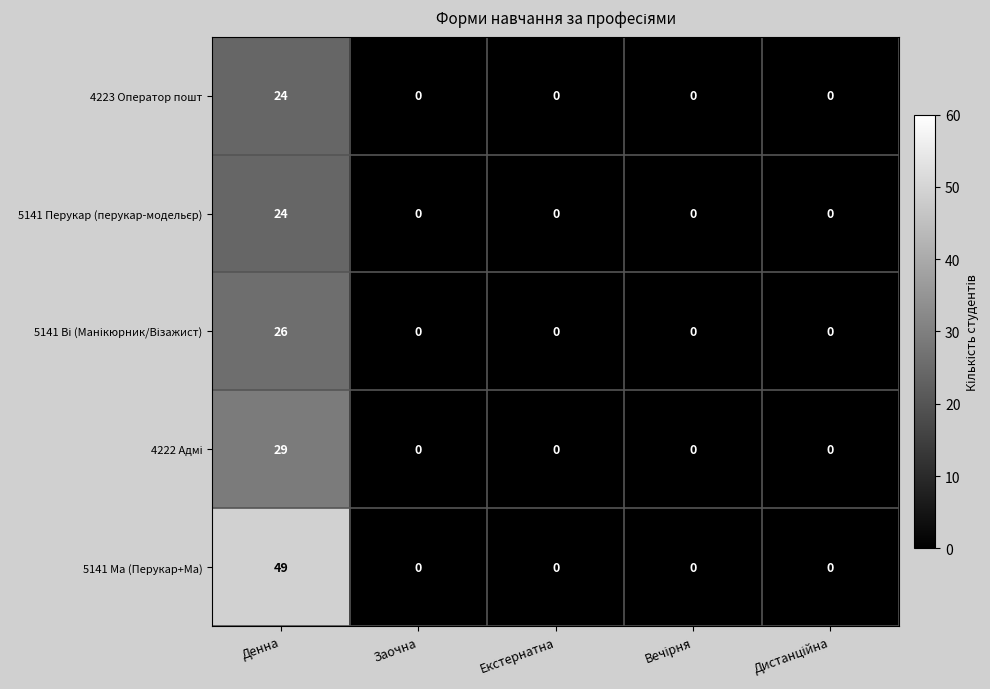

Which series has the largest total across all categories?

5141 Ма (Перукар+Ма)